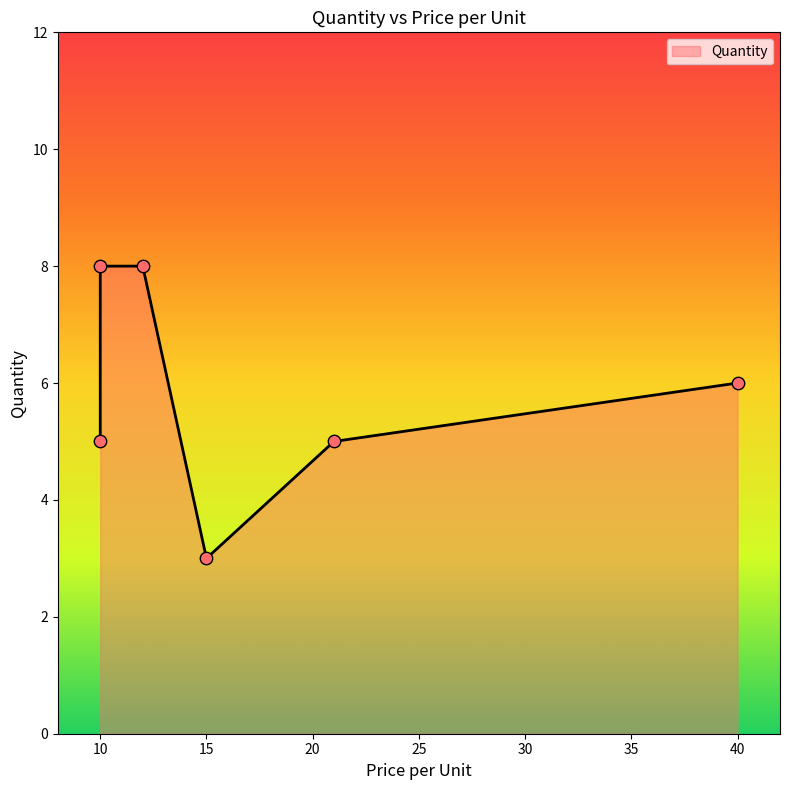

What is the ratio of the value at 21 to the value at 12?

0.6